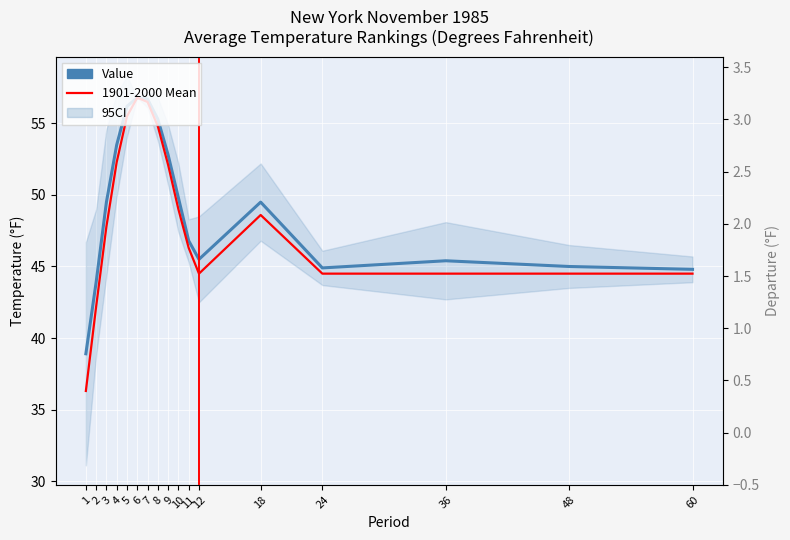

Rank the series by their maximum value, from lowest to highest.

Departure, Value, 1901-2000 Mean